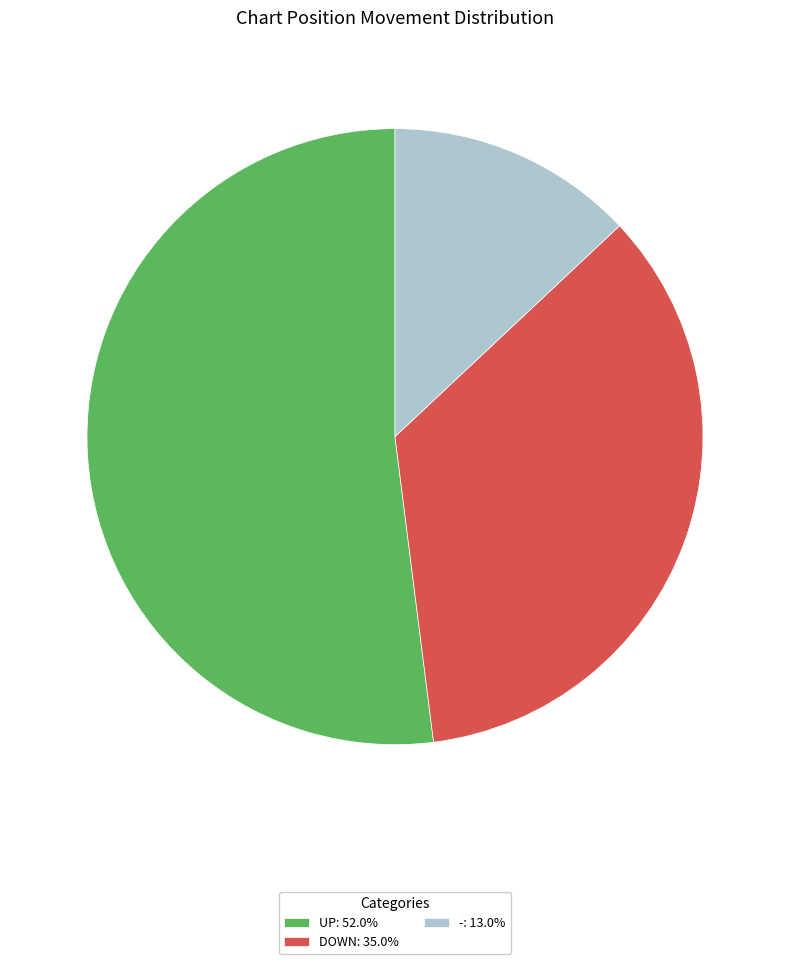

Combined, do UP: 52.0% and -: 13.0% account for over 50%?

Yes